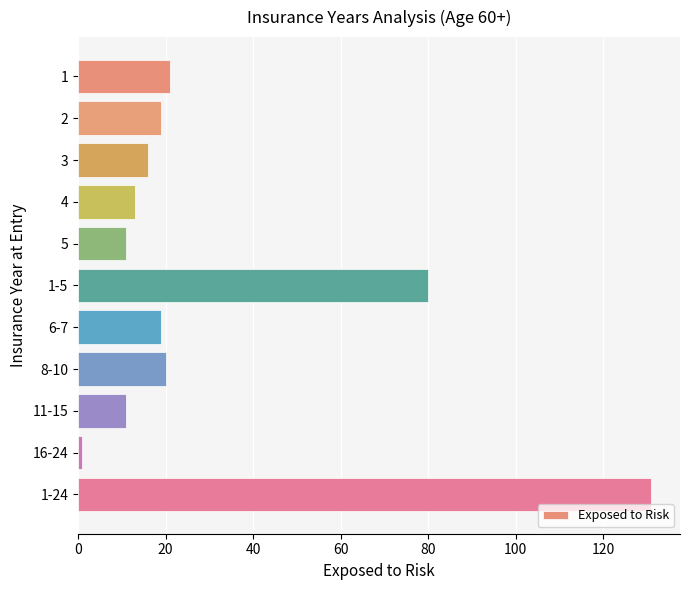

The chart shows a value of 11 at 5. True or false?

True